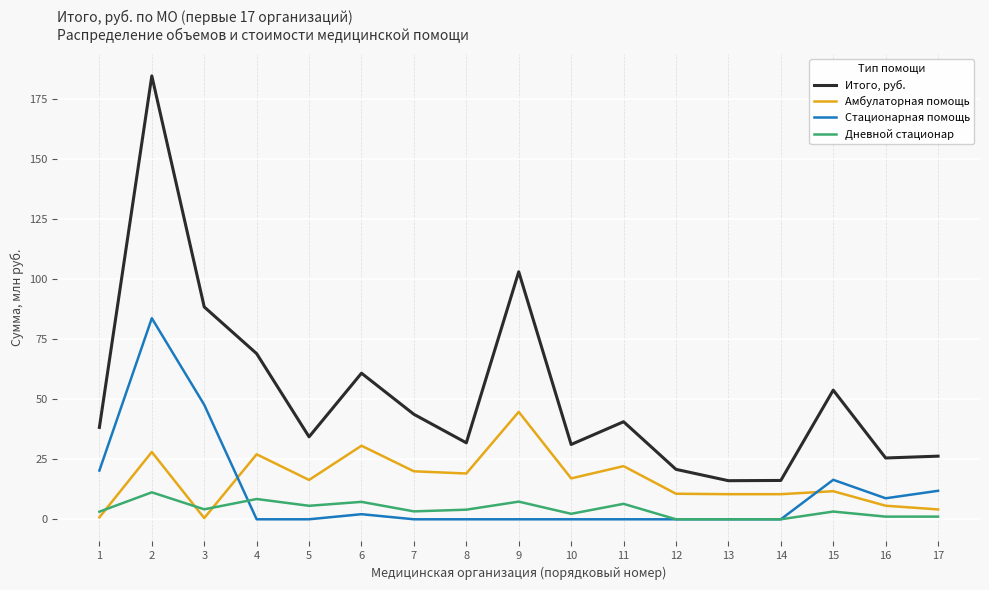

Is the value of Итого, руб. at 9 greater than the value of Стационарная помощь at 13?

Yes